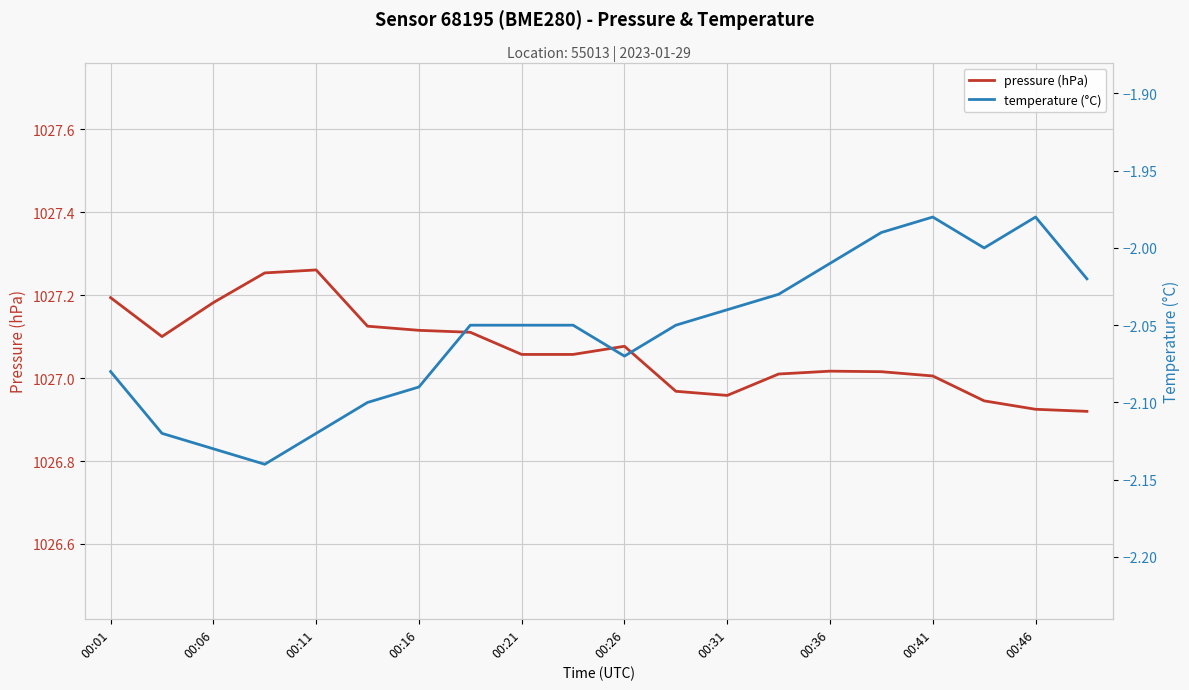

List the series in order of their overall mean, highest first.

pressure (hPa), temperature (°C)